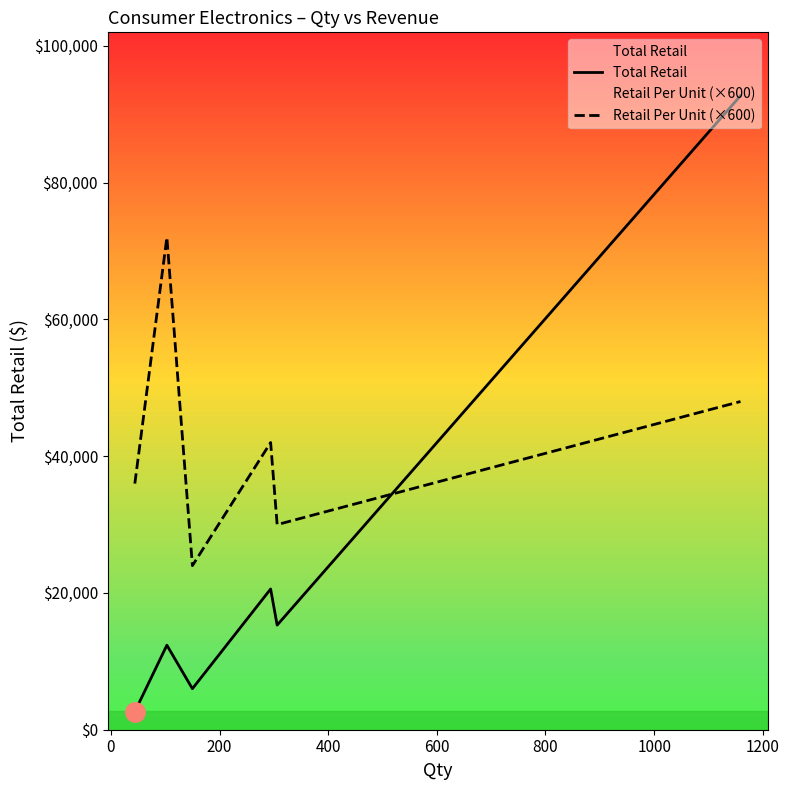

What is the minimum value shown in the chart?

2639.6